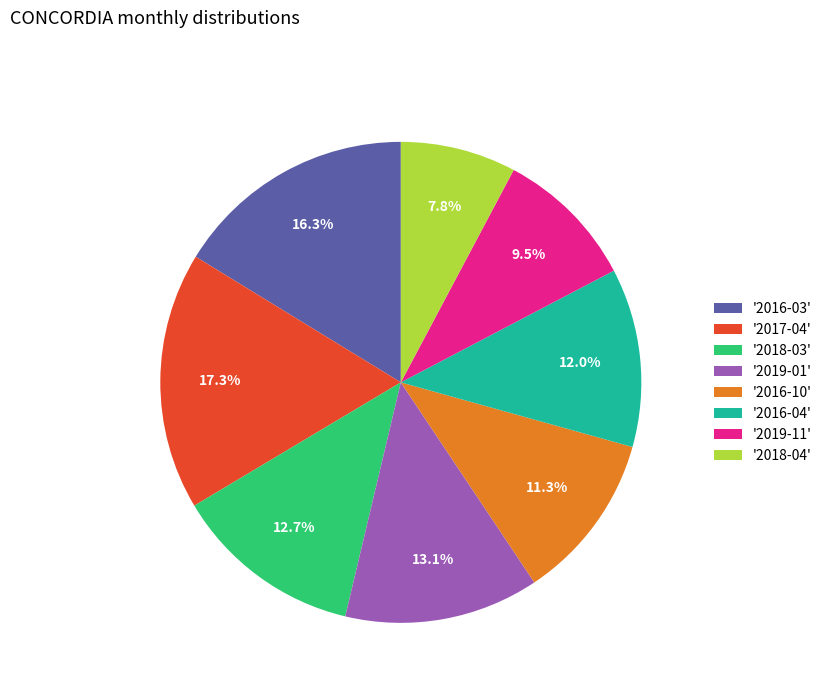

Is there a majority slice in this chart?

No